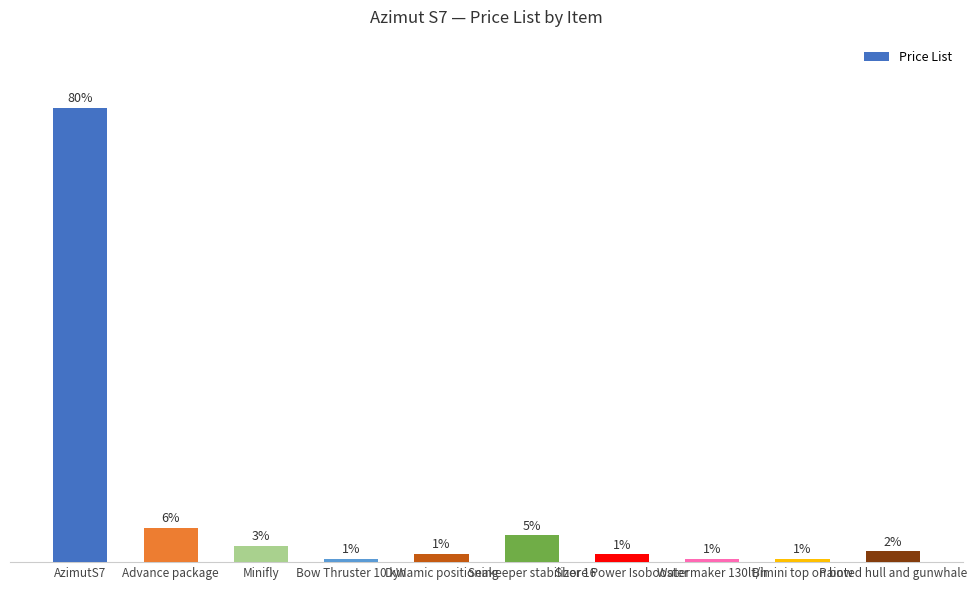

Does the chart contain any negative values?

No